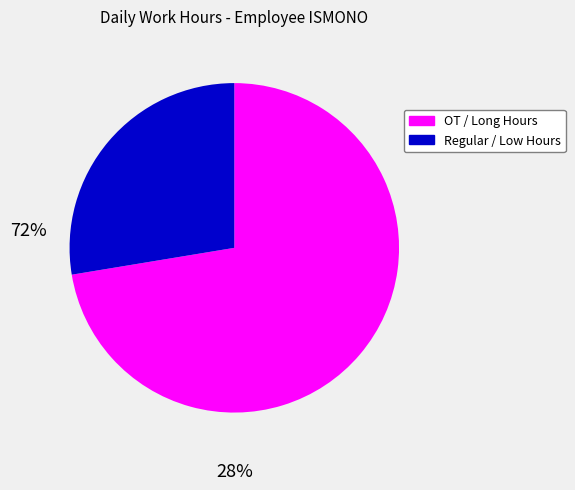

How many segments does this pie chart have?

2